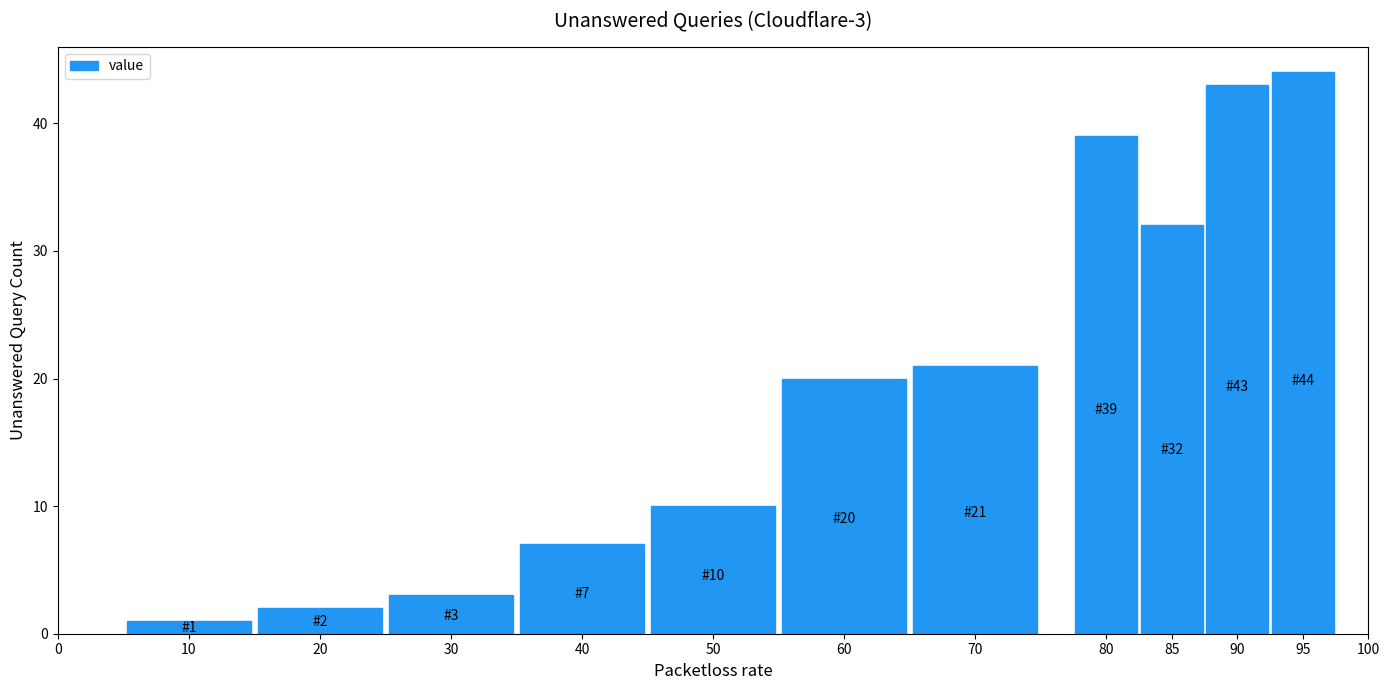

Reading left to right, list all the values displayed in this chart.

1	2	3	7	10	20	21	39	32	43	44